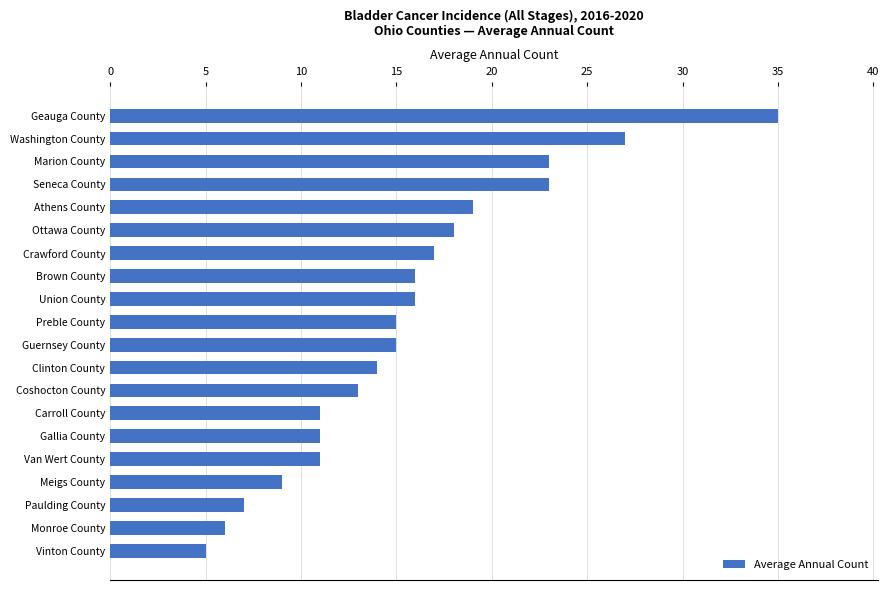

What is the difference between the second highest and minimum values?

22